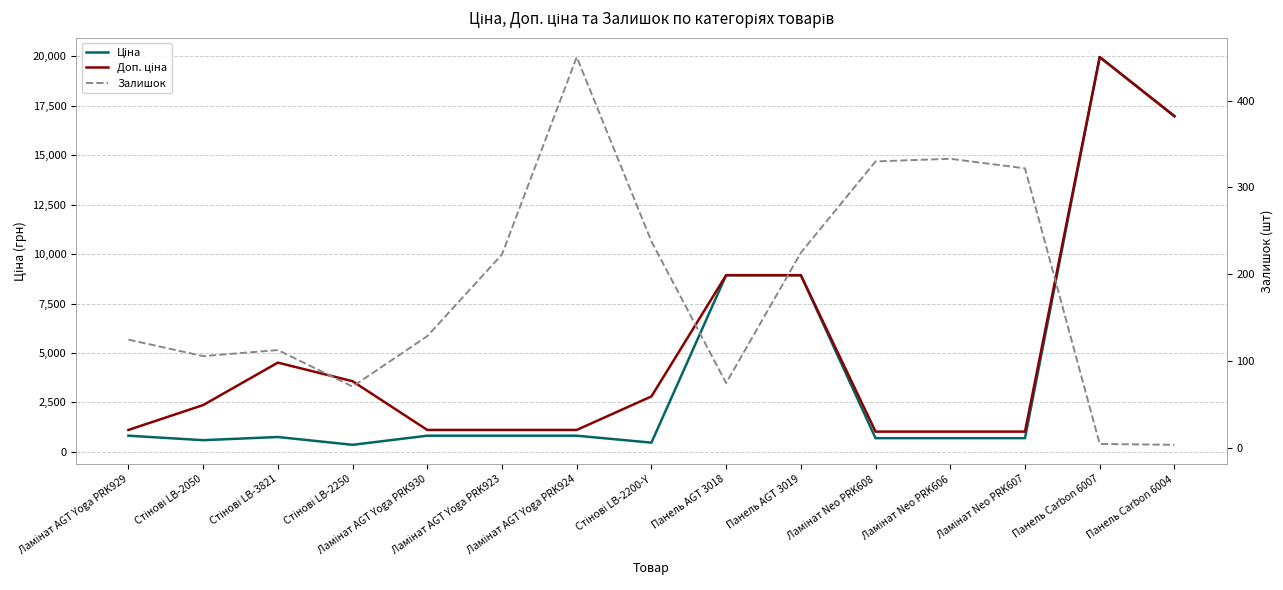

The Доп. ціна series shows 1109.2 at Ламінат AGT Yoga PRK930. True or false?

True